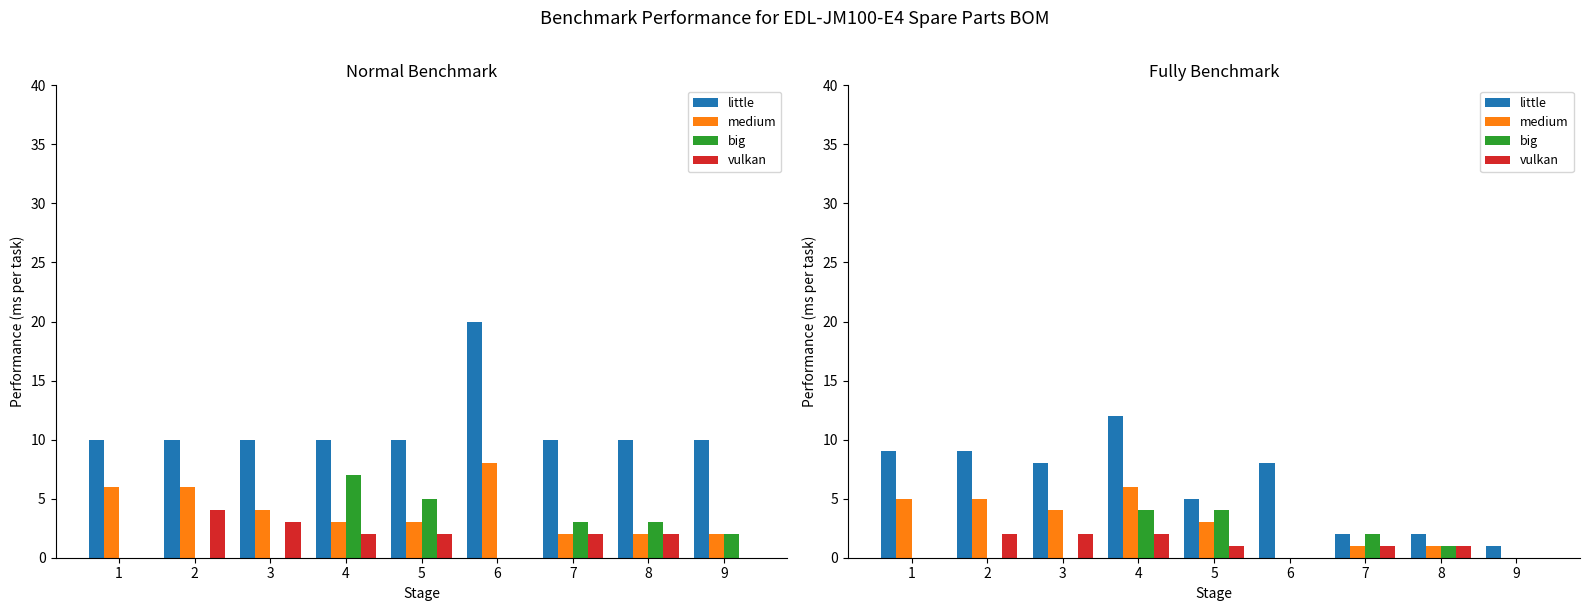

True or false: vulkan has a value of 1 at 5.

True